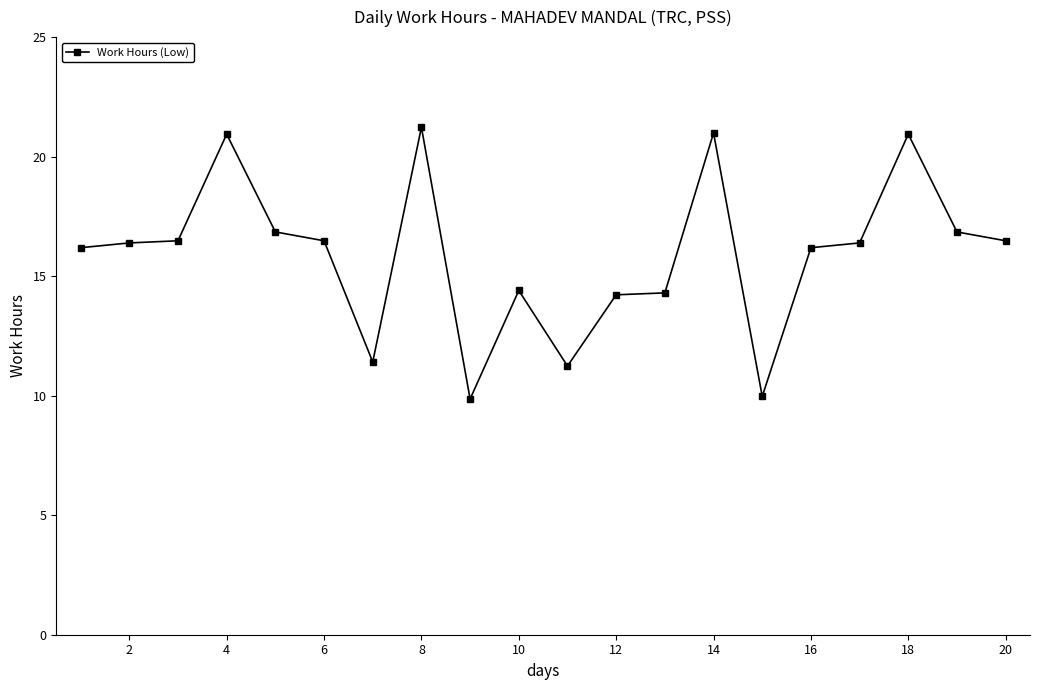

What is the greatest value displayed?

21.2